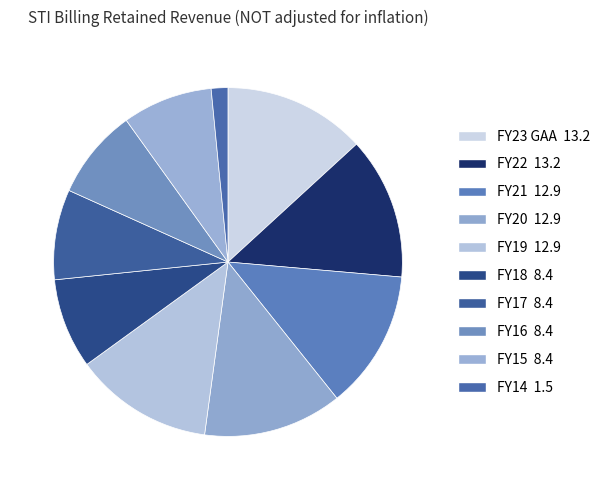

Is there a majority slice in this chart?

No